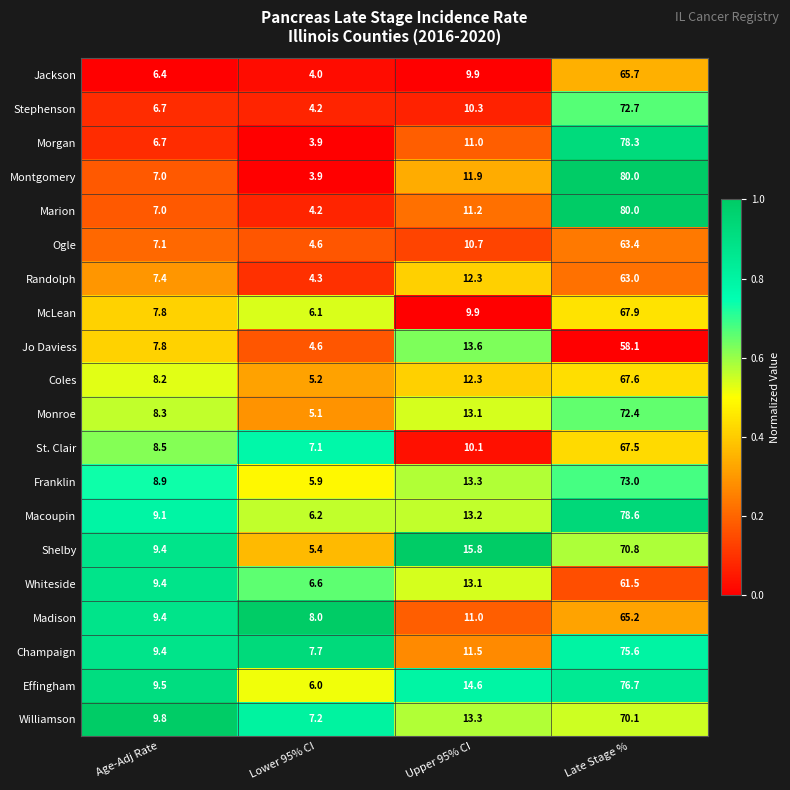

Is it true that Monroe equals 72.4 at Late Stage %?

True